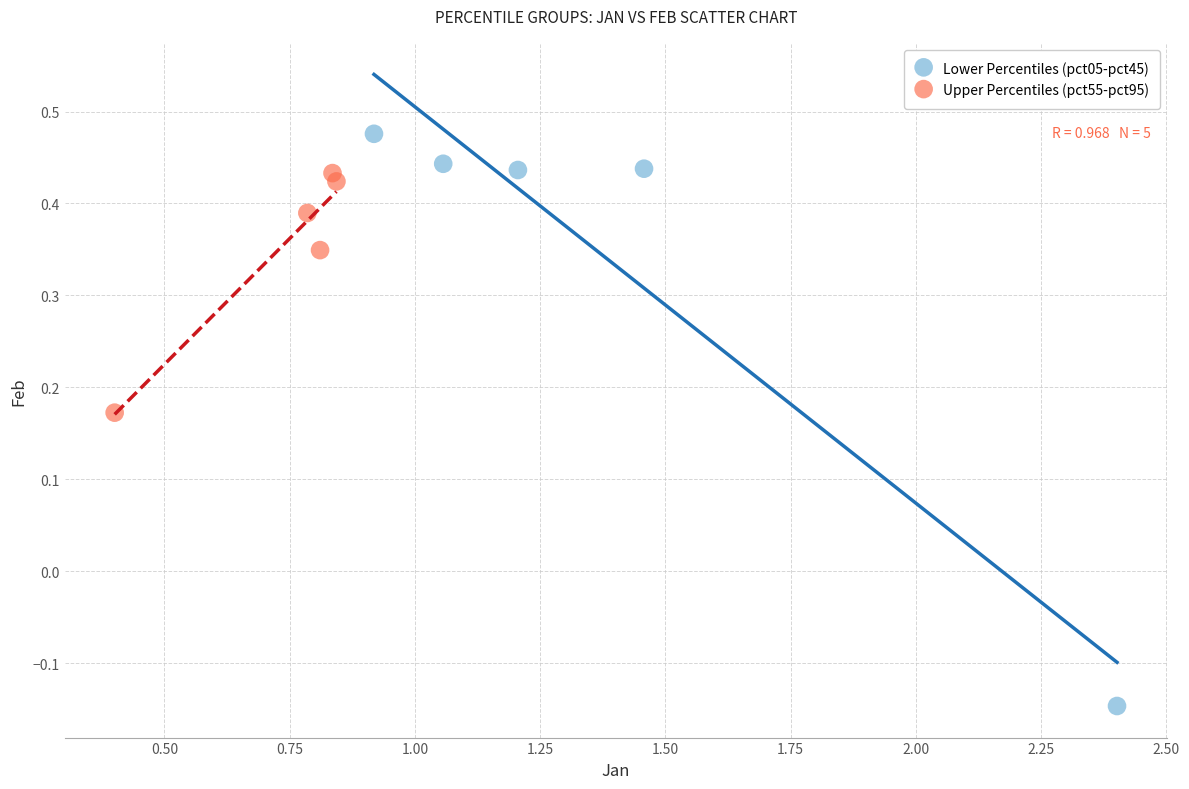

Which series contains the highest Y value?

Lower Percentiles (pct05-pct45)